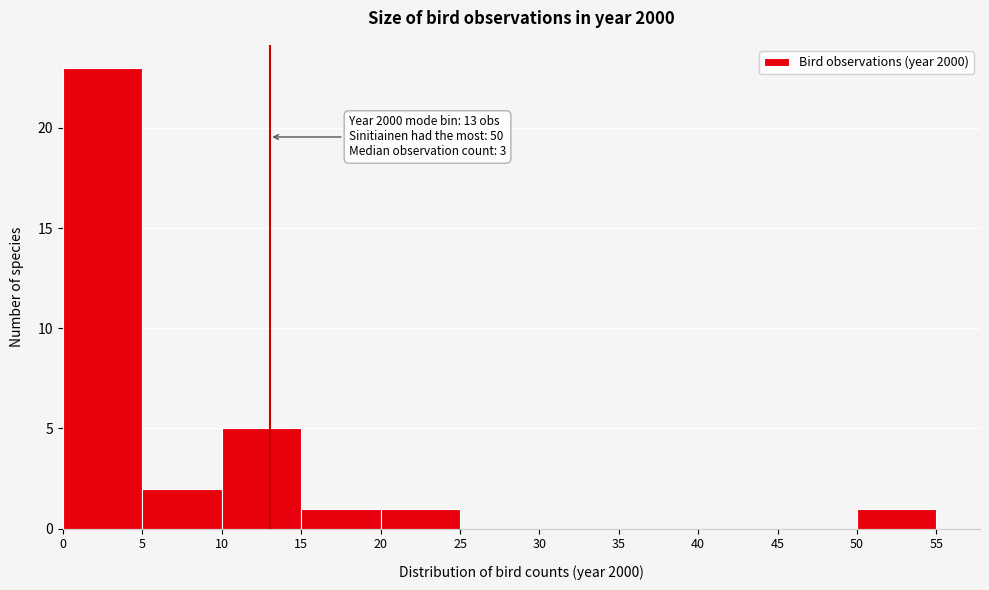

Over which range of the x-axis is the bar tallest?

0 to 5